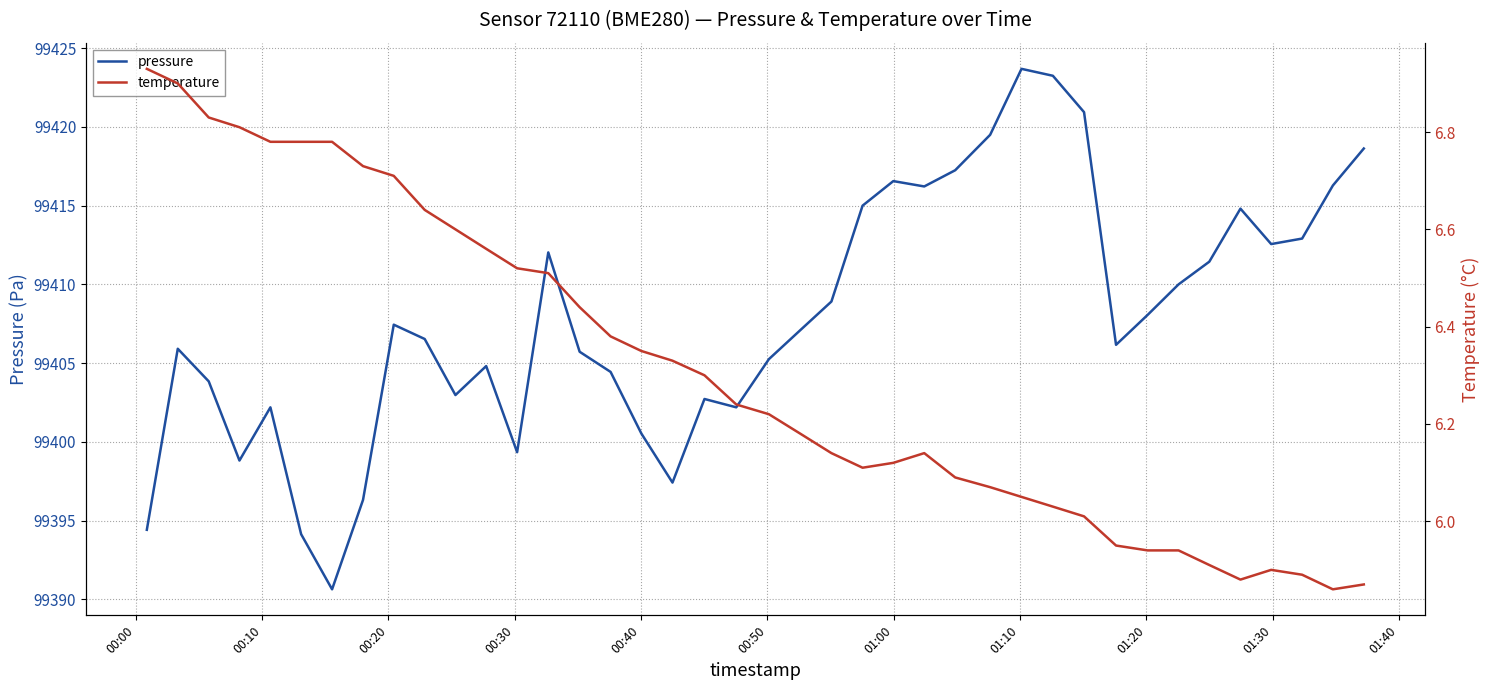

What is the highest value of the pressure series?

99423.7